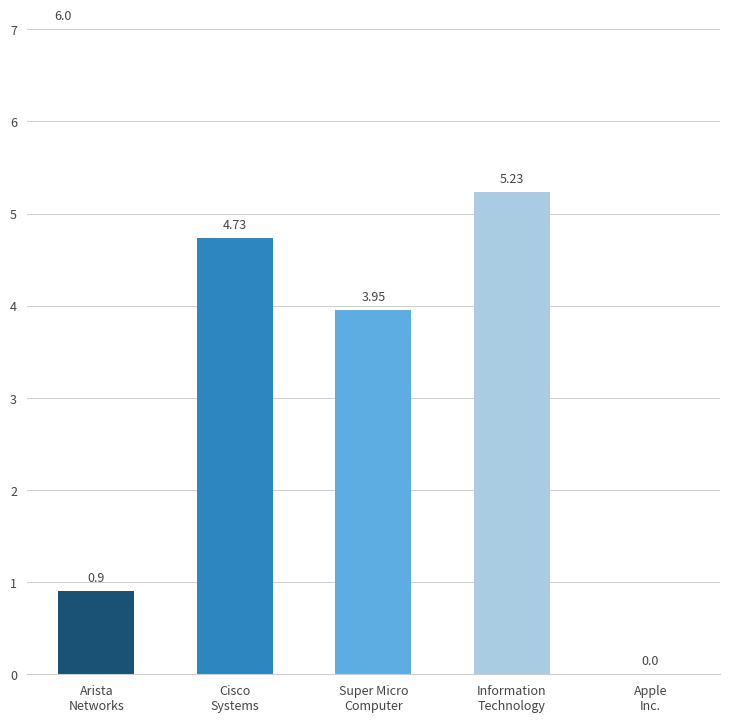

Which category has the highest value across all series?

Information
Technology